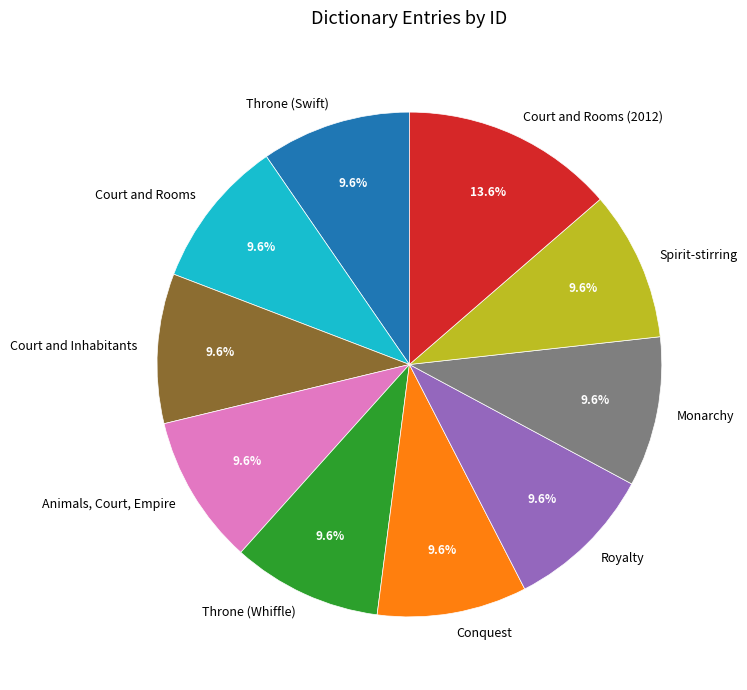

Does any single category account for the majority?

No